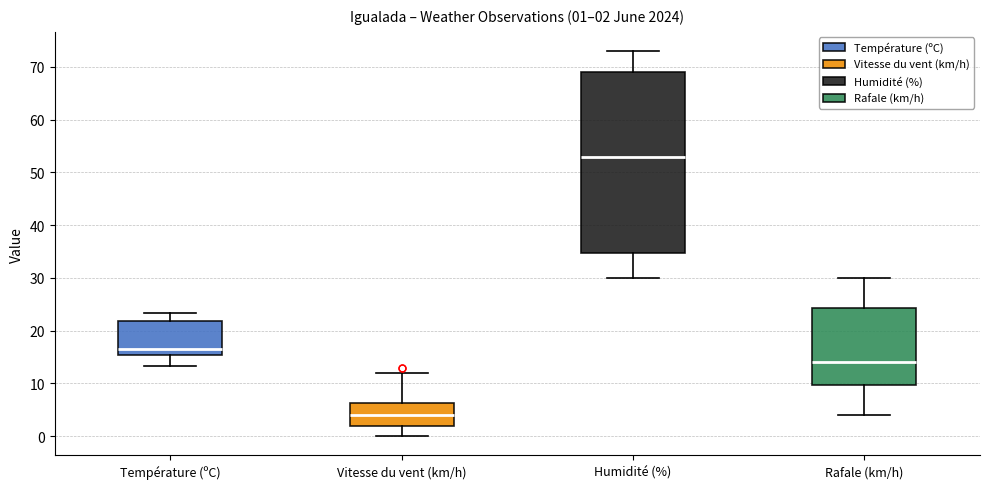

Which box is the tallest, from its lower edge to its upper edge?

Humidité (%)